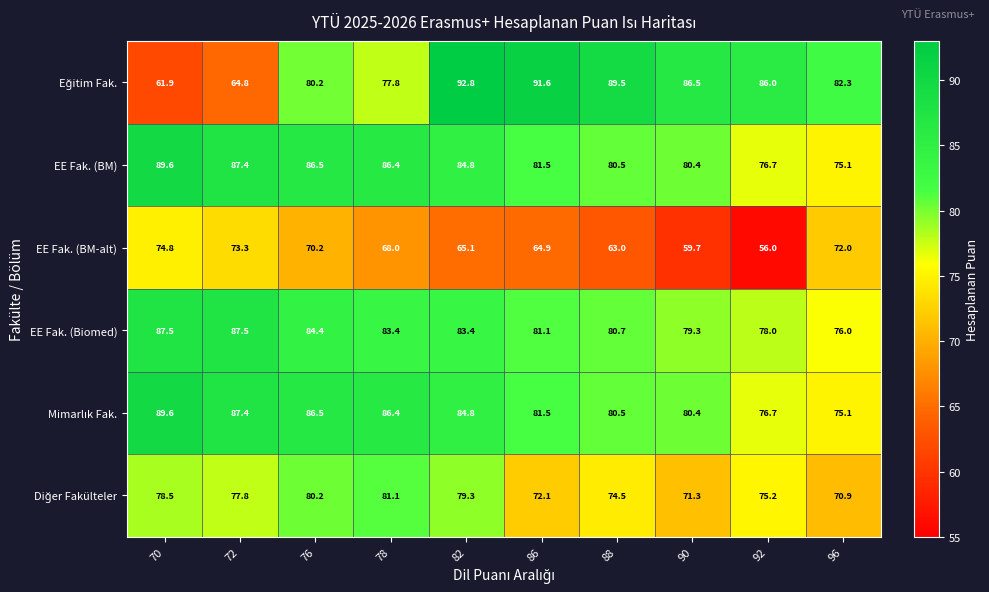

What is the total value across all series at 86?

472.7